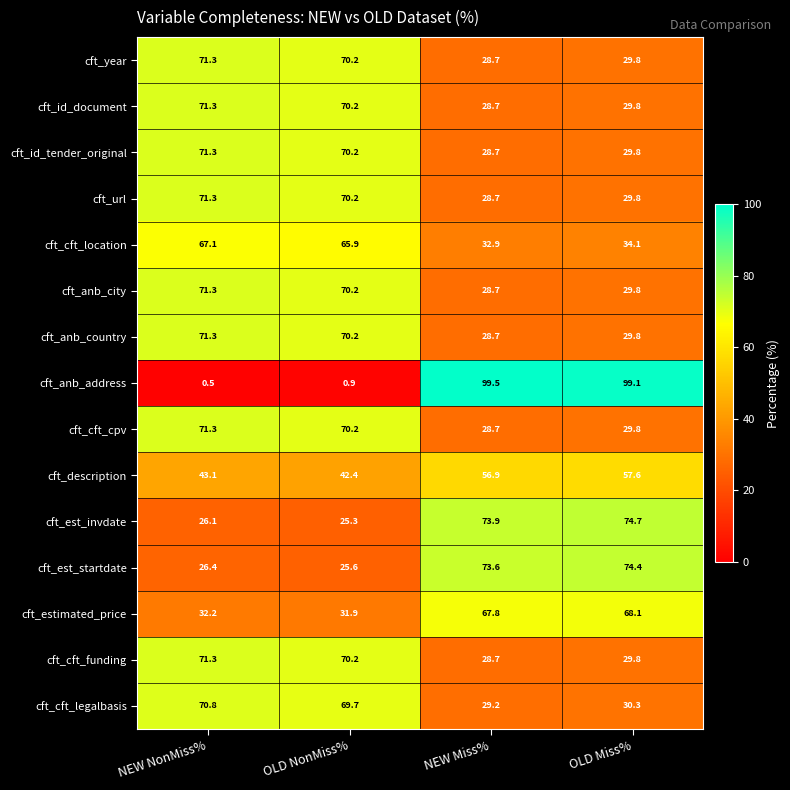

What is the minimum value for cft_anb_address?

0.5